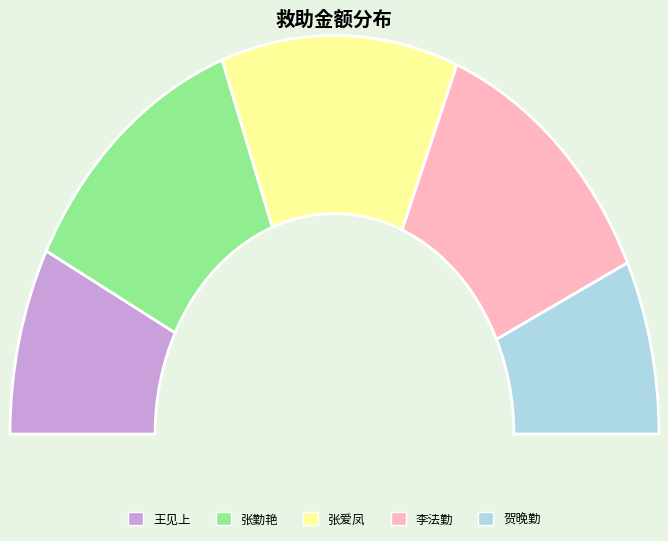

What is the largest slice in the pie chart?

张勤艳